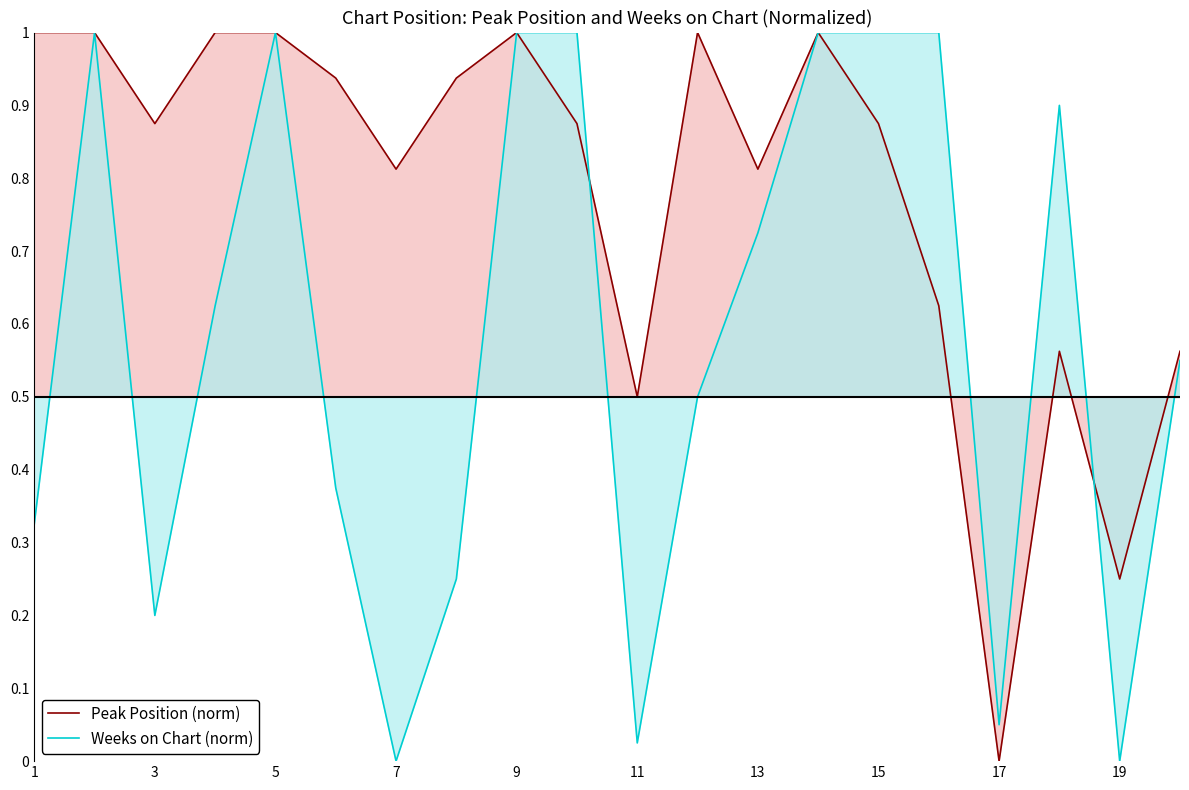

Which series has the widest spread of values?

Peak Position (norm)